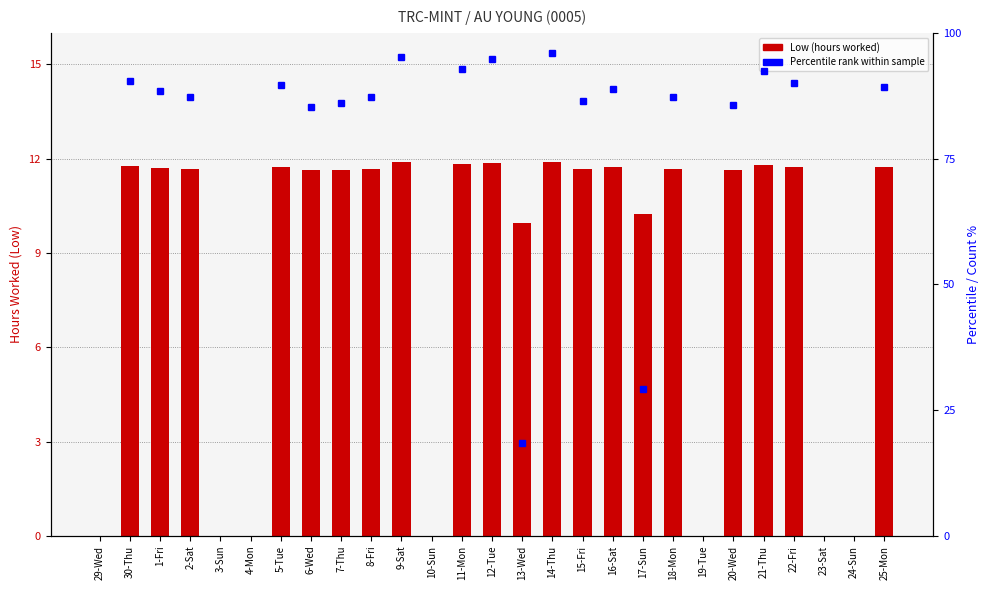

The value at 18-Mon is 11.7. True or false?

True